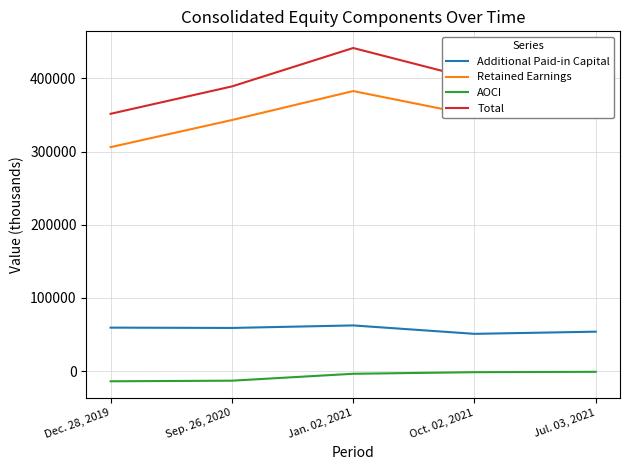

True or false: Retained Earnings and Additional Paid-in Capital cross at least once.

False